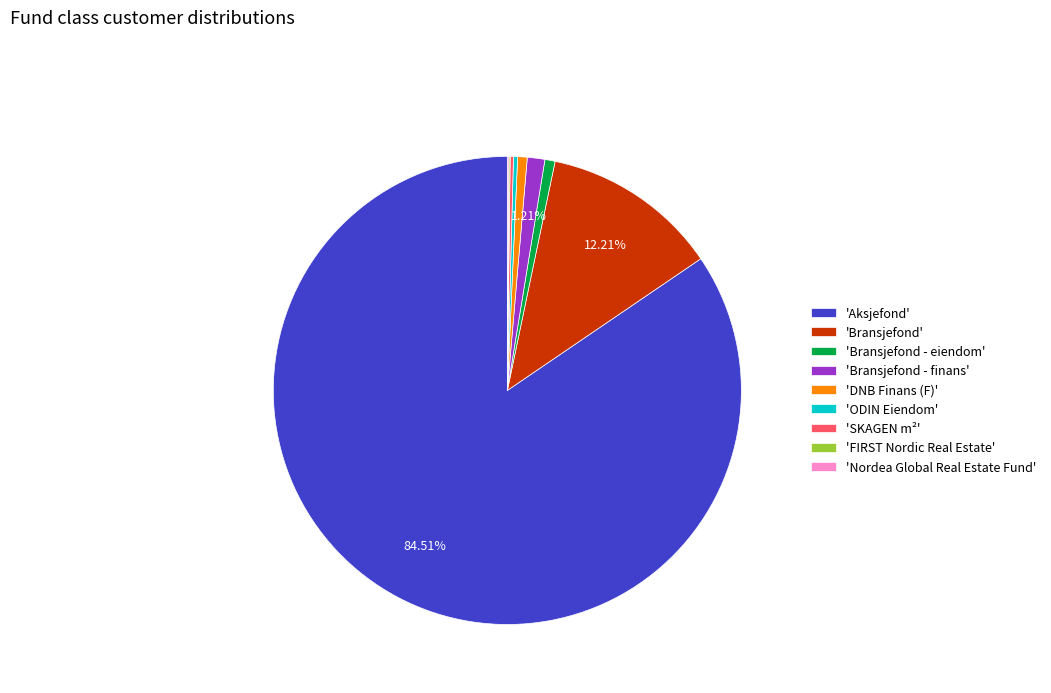

Is there a majority slice in this chart?

Yes